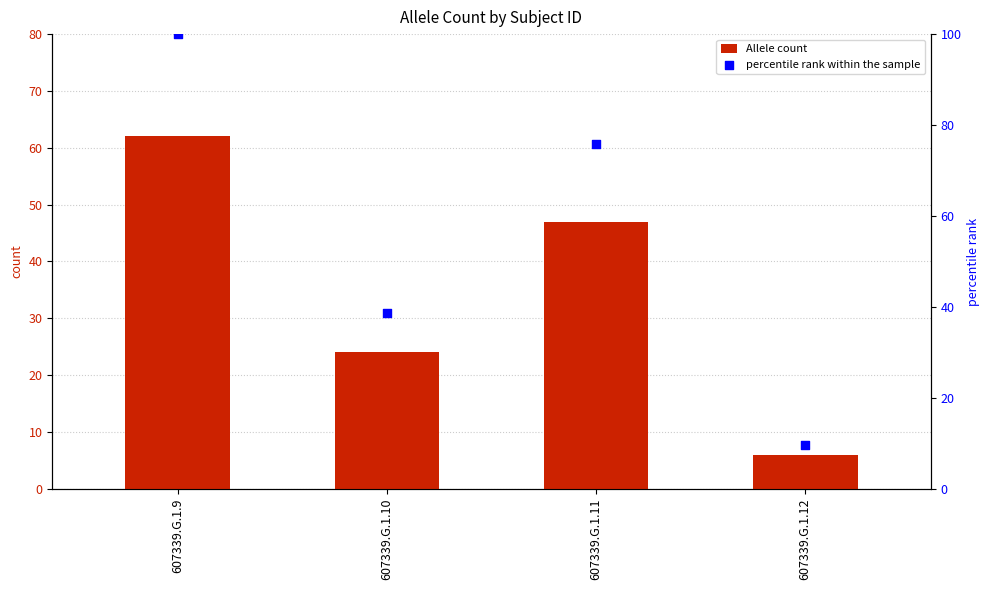

What are all the series names shown in the legend?

Allele count, percentile rank within the sample